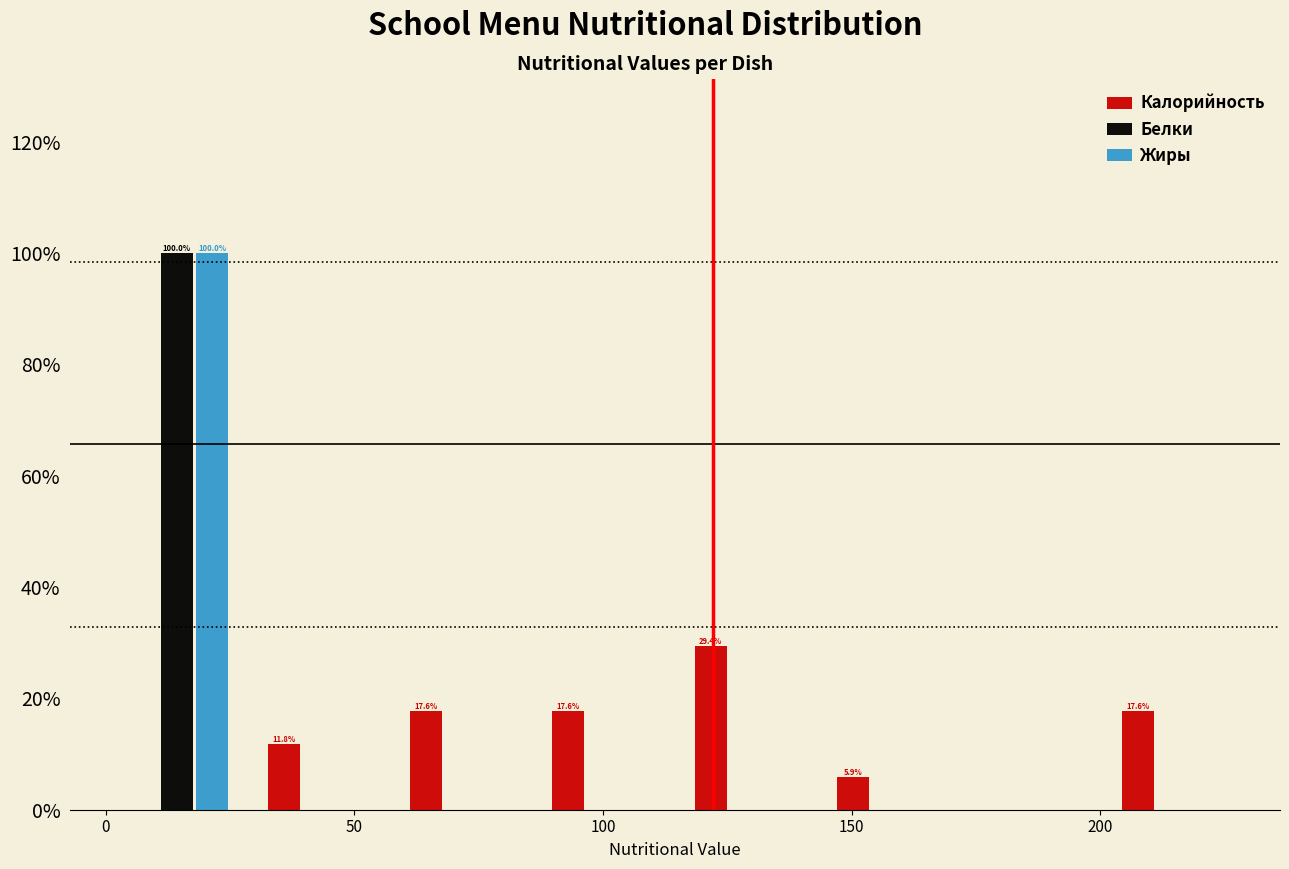

In the Жиры series, which range on the x-axis has the tallest bar?

0 to 30